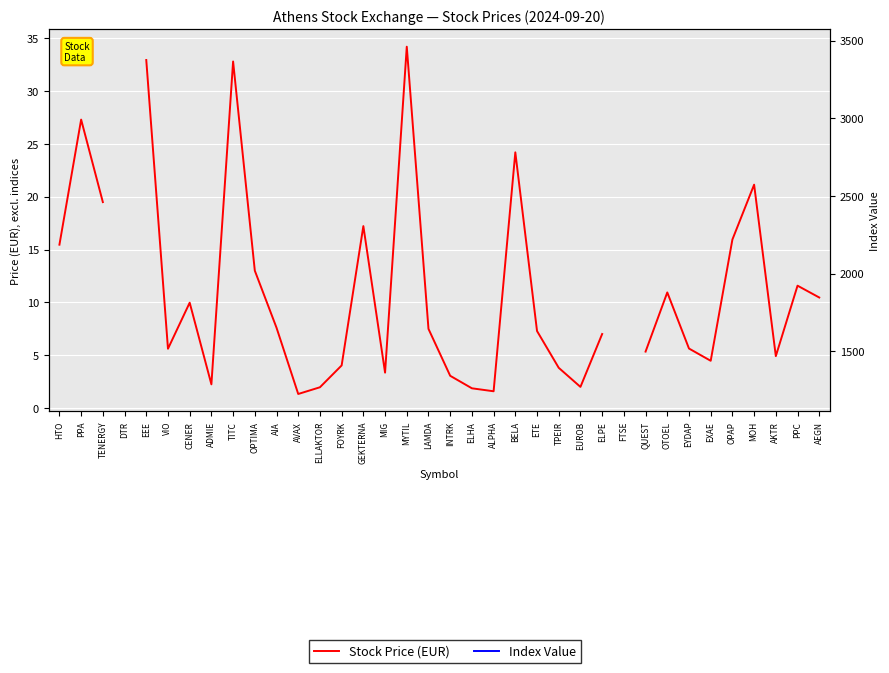

How many lines are shown in the chart?

2